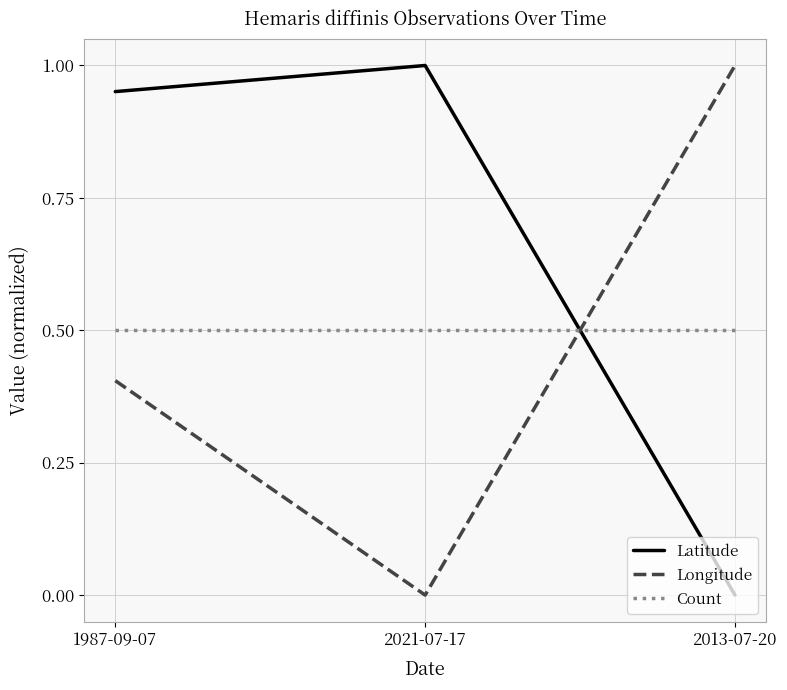

Rank the series by their average value, from highest to lowest.

Latitude, Count, Longitude